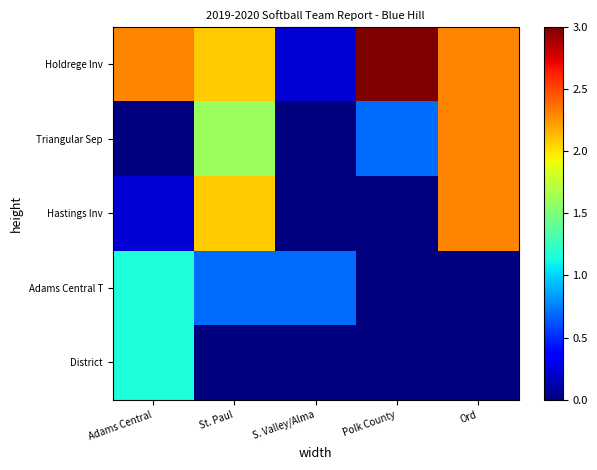

Reading left to right, list all the values displayed in this chart.

Holdrege Inv: Adams Central=2.3	St. Paul=2.1	S. Valley/Alma=0.2	Polk County=3.0	Ord=2.3
Triangular Sep: Adams Central=0.0	St. Paul=1.6	S. Valley/Alma=0.0	Polk County=0.7	Ord=2.3
Hastings Inv: Adams Central=0.2	St. Paul=2.1	S. Valley/Alma=0.0	Polk County=0.0	Ord=2.3
Adams Central T: Adams Central=1.2	St. Paul=0.7	S. Valley/Alma=0.7	Polk County=0.0	Ord=0.0
District: Adams Central=1.2	St. Paul=0.0	S. Valley/Alma=0.0	Polk County=0.0	Ord=0.0